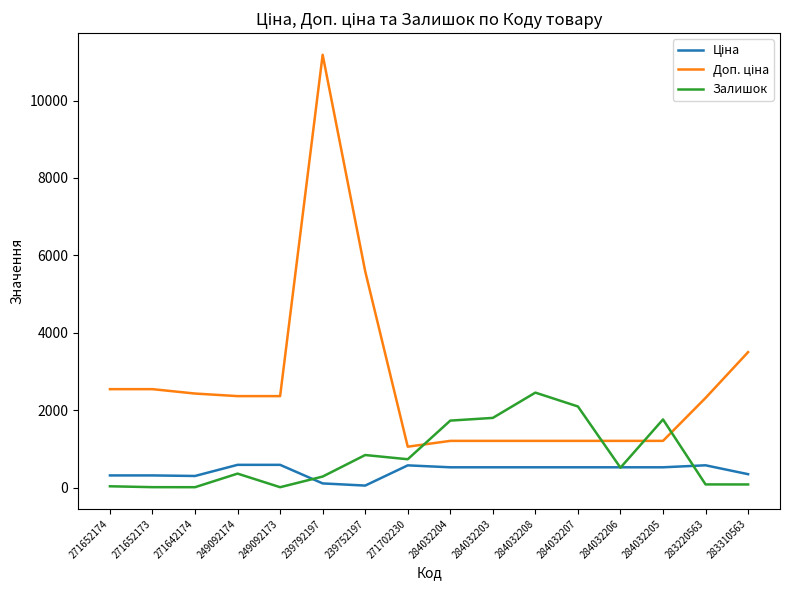

The Залишок series shows 14.0 at 271642174. True or false?

True